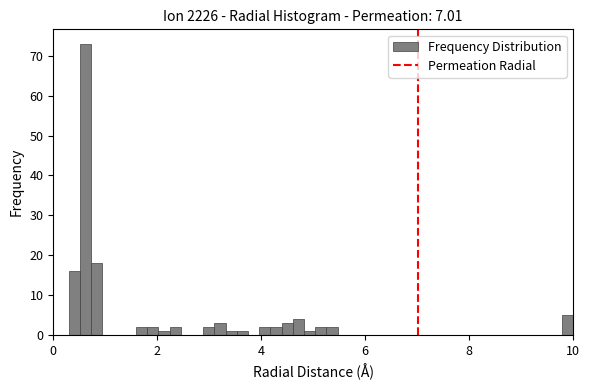

Around what value on the x-axis is the tallest bar? Give the approximate position of its centre, as read against the axis.

0.6